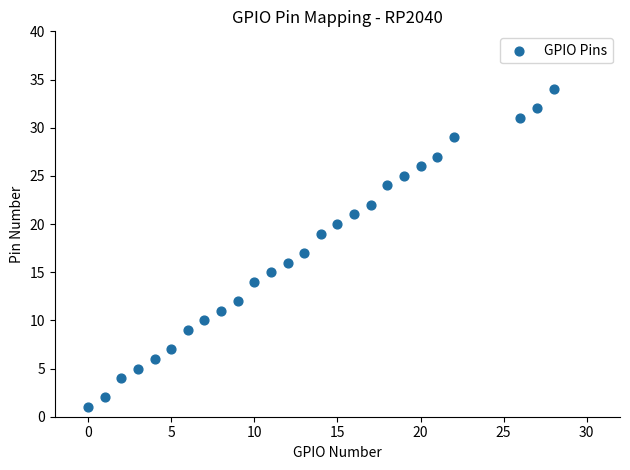

What is the range of Y values (max minus min)?

33